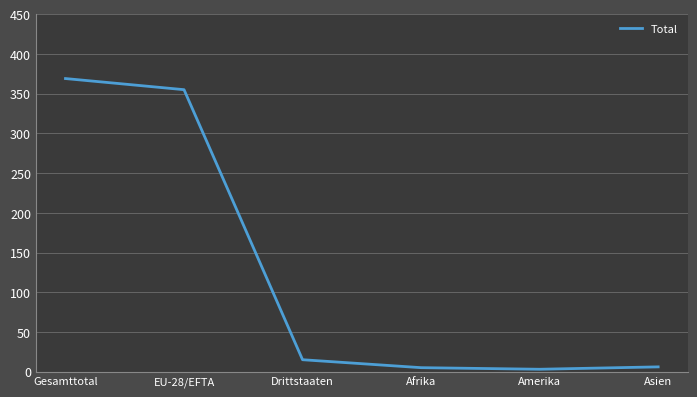

Does the chart have visible grid lines?

Yes